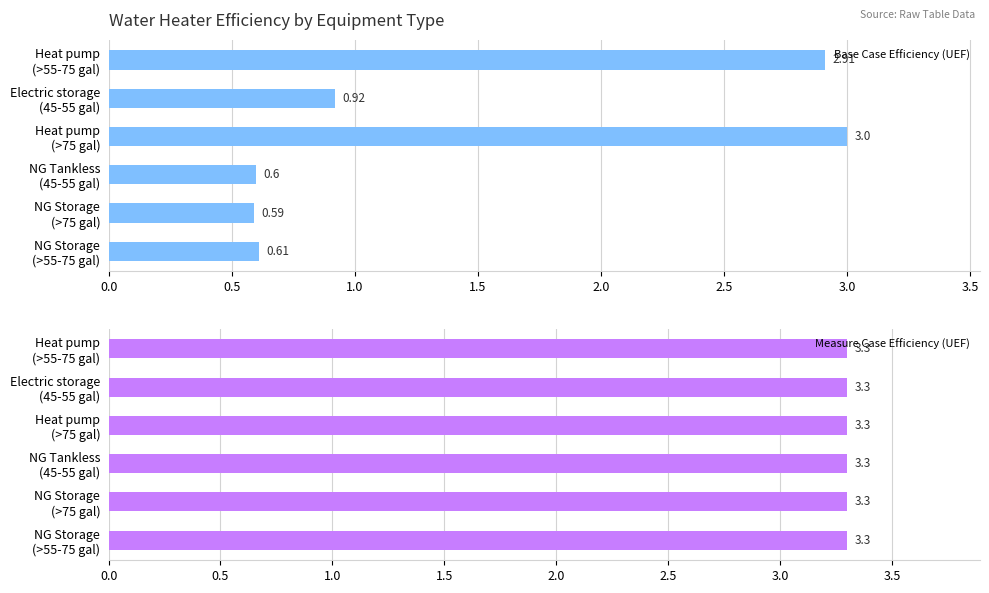

The Measure Case Efficiency (UEF) series shows 0.7 at 1.5. True or false?

False